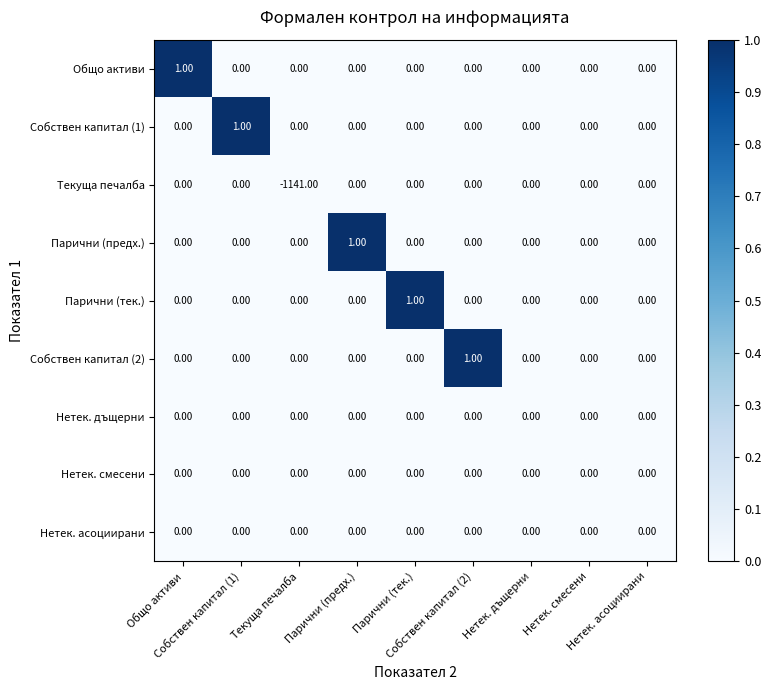

Which series has the largest total across all categories?

Общо активи